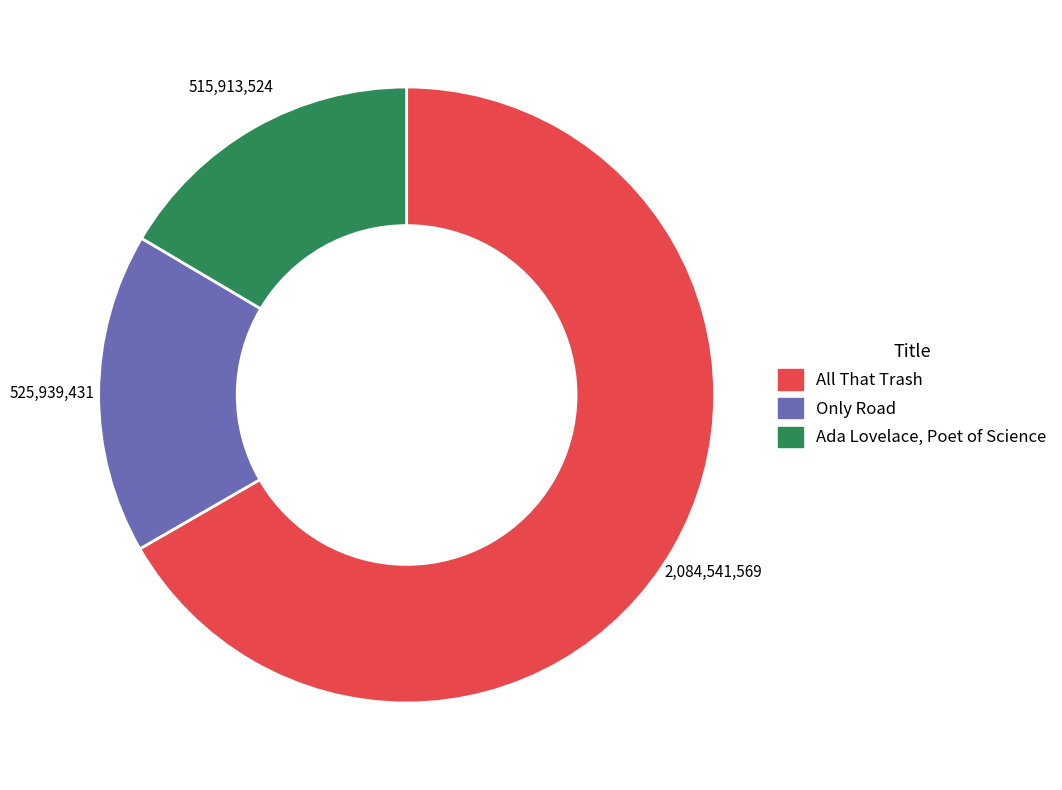

Count the number of slices in the pie.

3